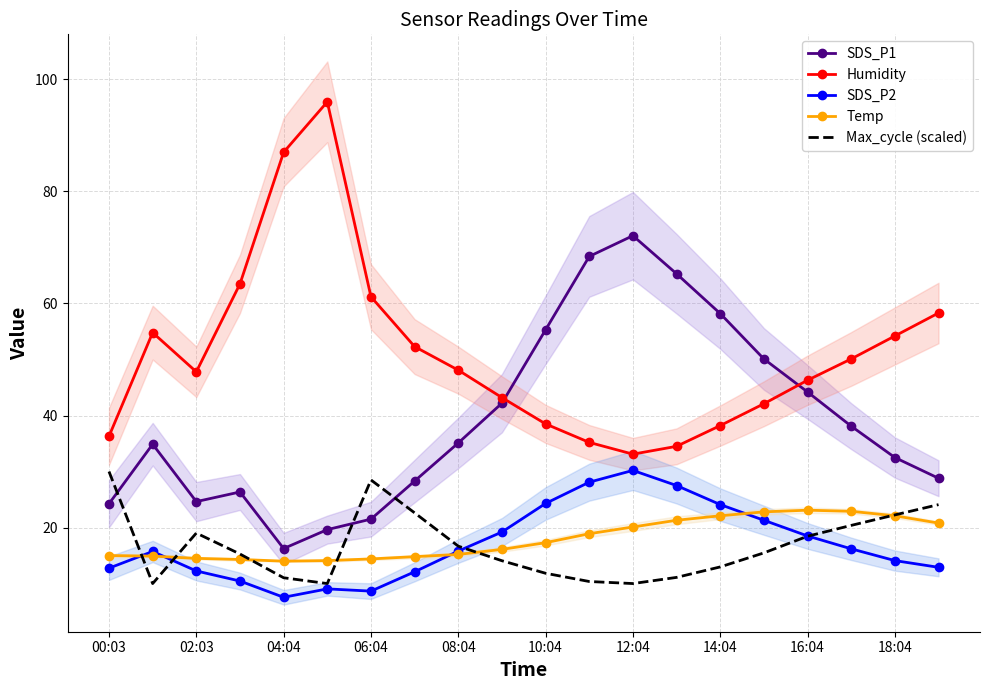

True or false: SDS_P2 and Max_cycle (scaled) intersect in this chart.

True